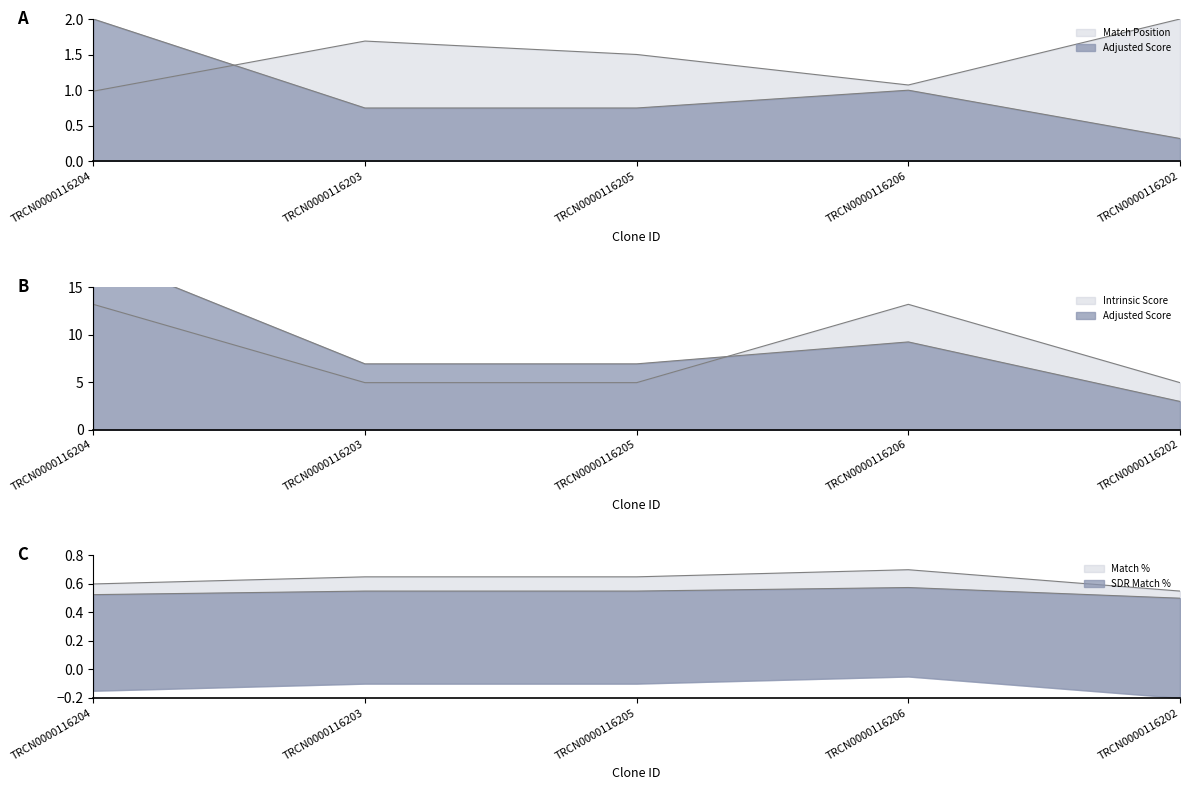

What is the label of the 4th point from the right?

TRCN0000116203